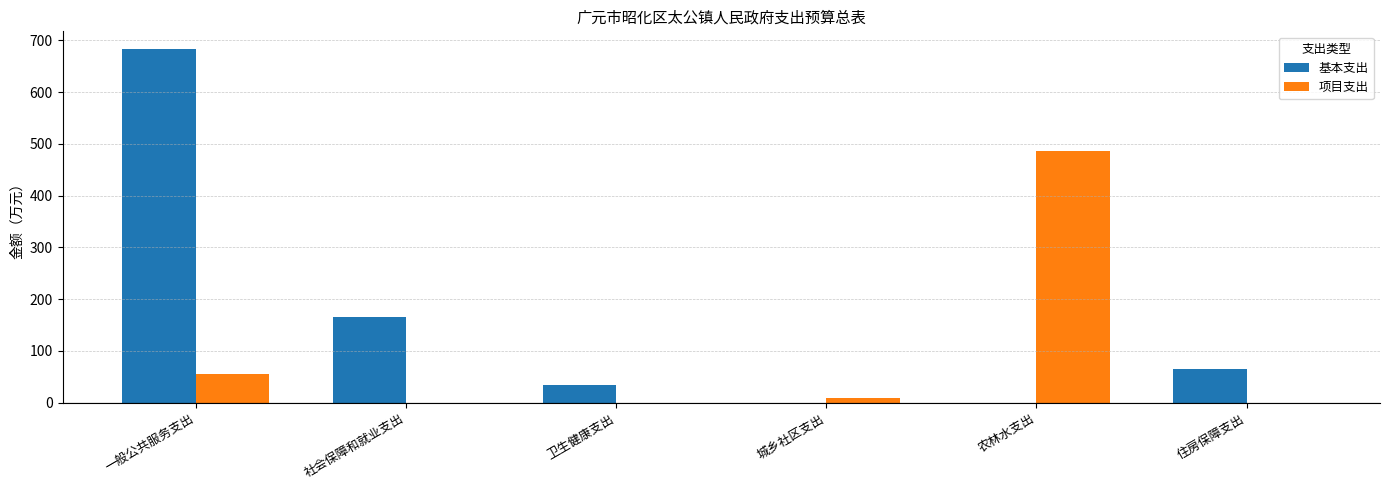

What is the maximum value for 项目支出?

486.8